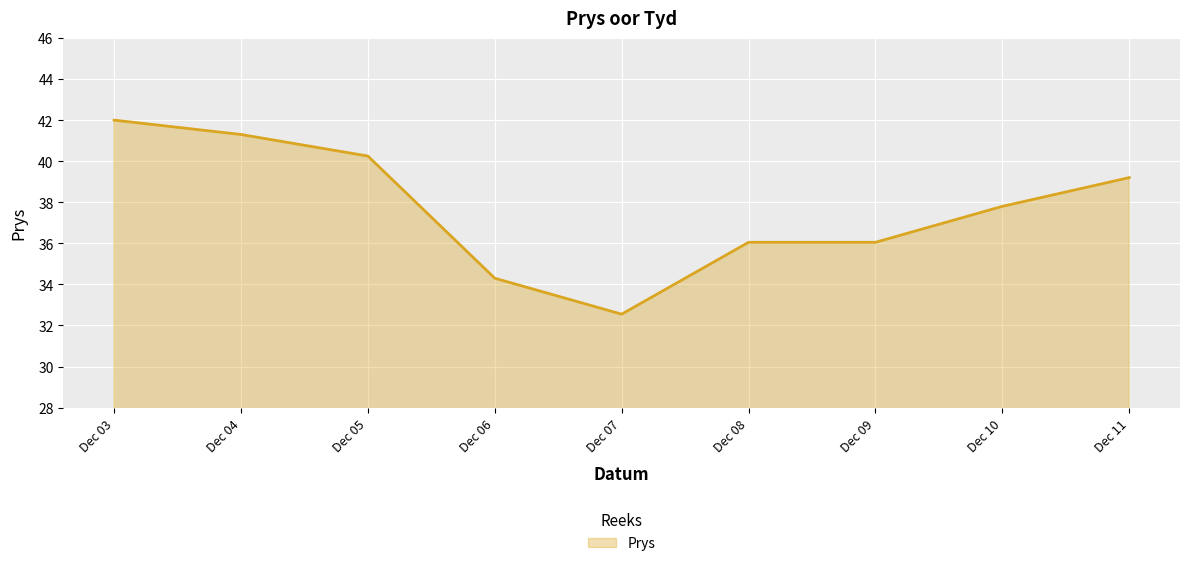

How many lines are shown in the chart?

1